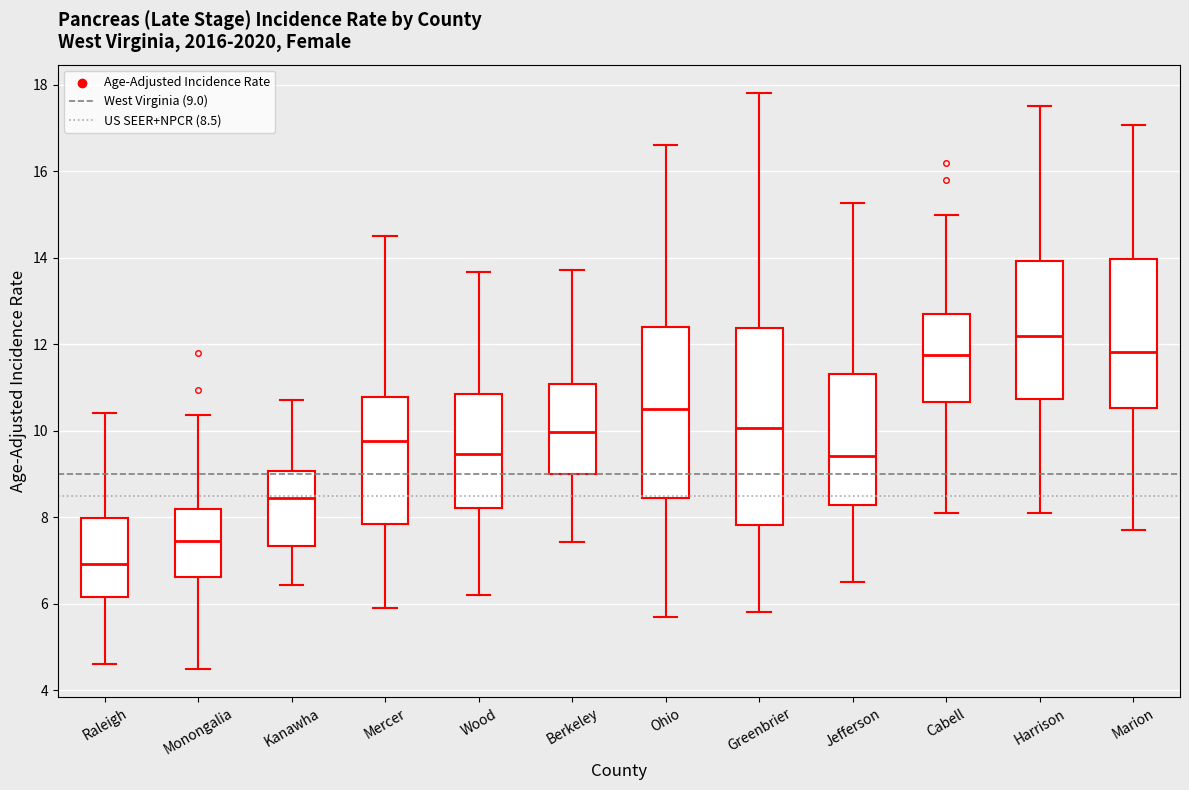

Which box's median line is the lowest?

Raleigh